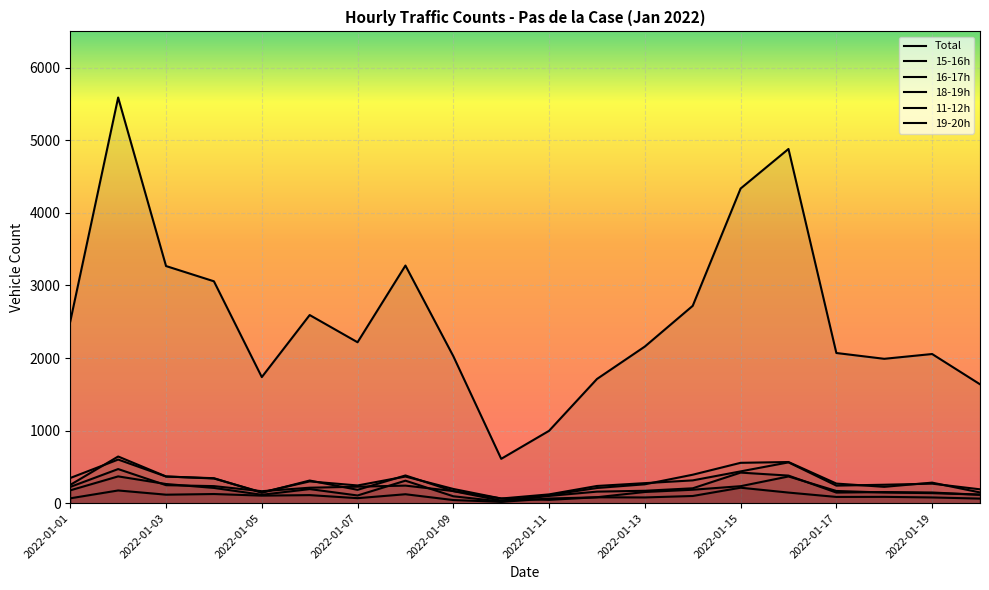

Which has a higher value, 2022-01-05 or 2022-01-14?

2022-01-14